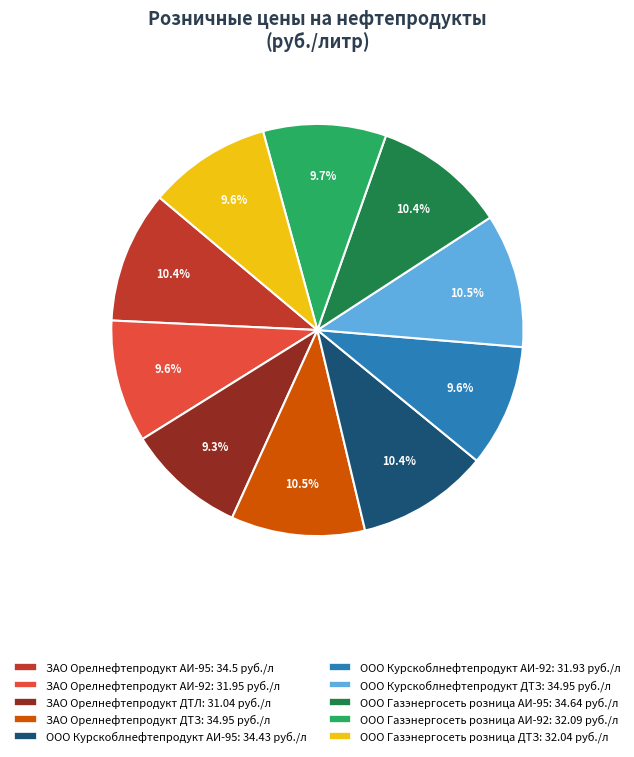

Do ООО Газэнергосеть розница АИ-95 and ООО Газэнергосеть розница АИ-92 together represent more than half of the pie?

No